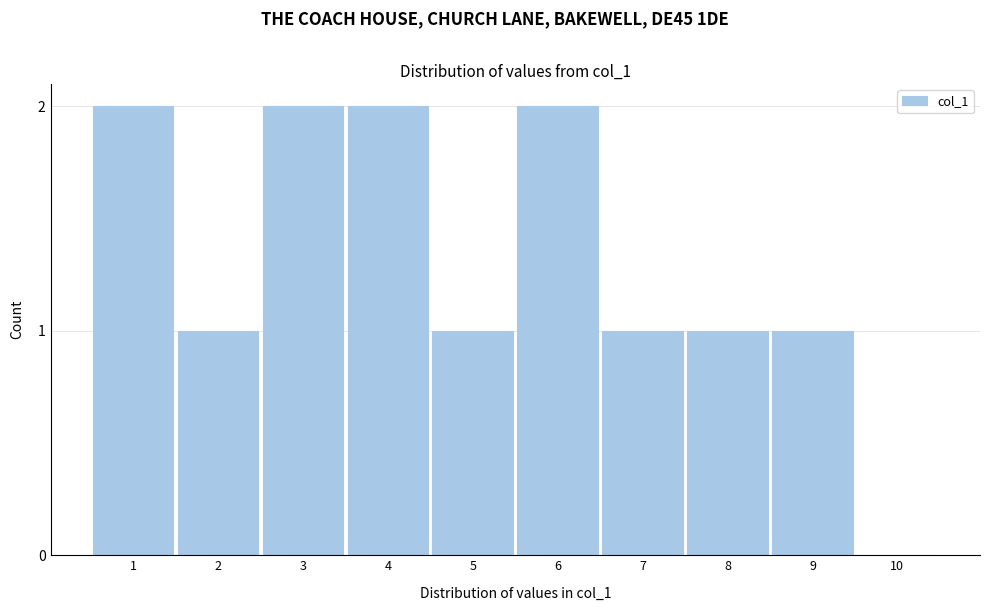

Reading left to right, transcribe all the data shown in this chart.

1=2	2=1	3=2	4=2	5=1	6=2	7=1	8=1	9=1	10=0